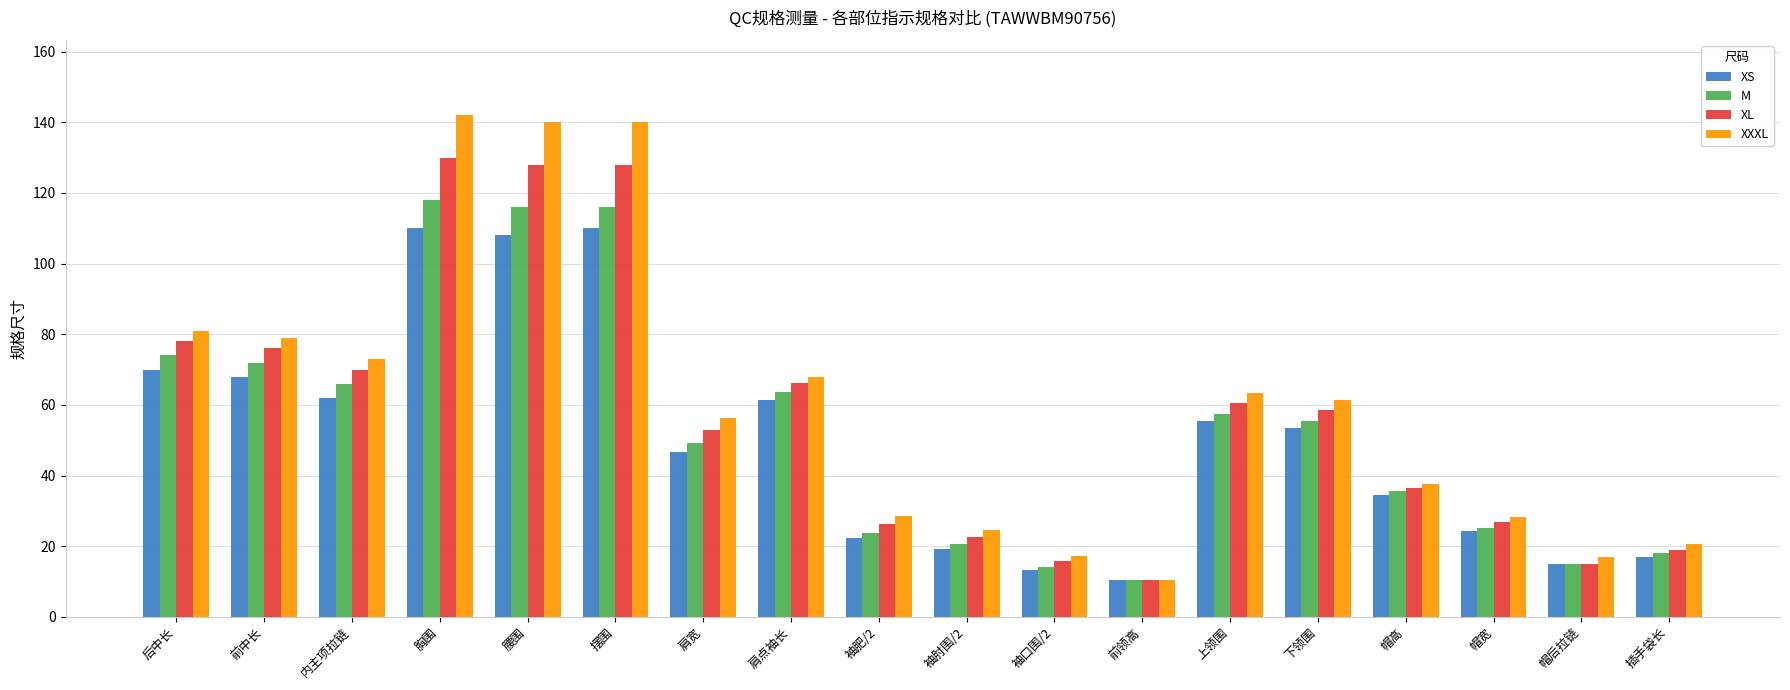

Read the XL value at 肩点袖长.

66.2